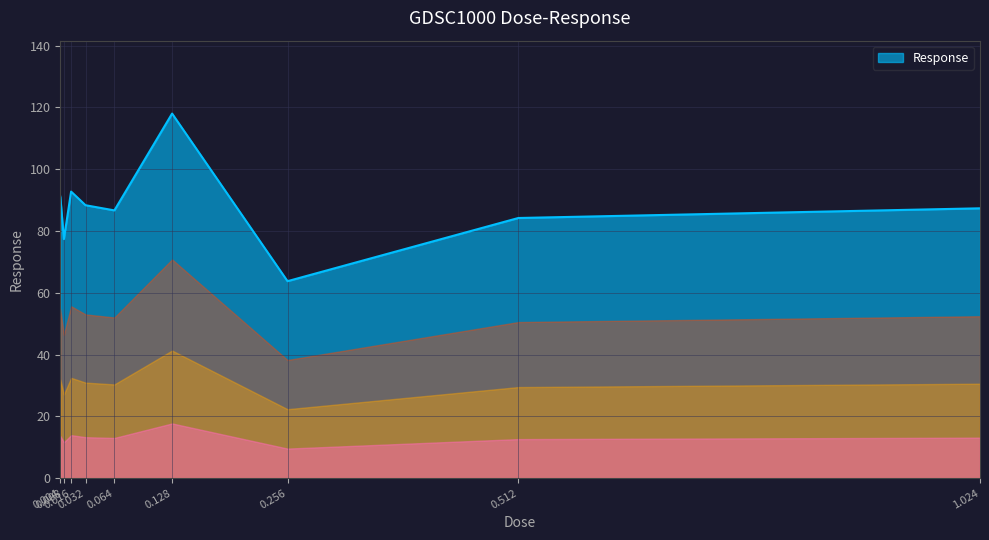

How many distinct data groups are displayed?

1